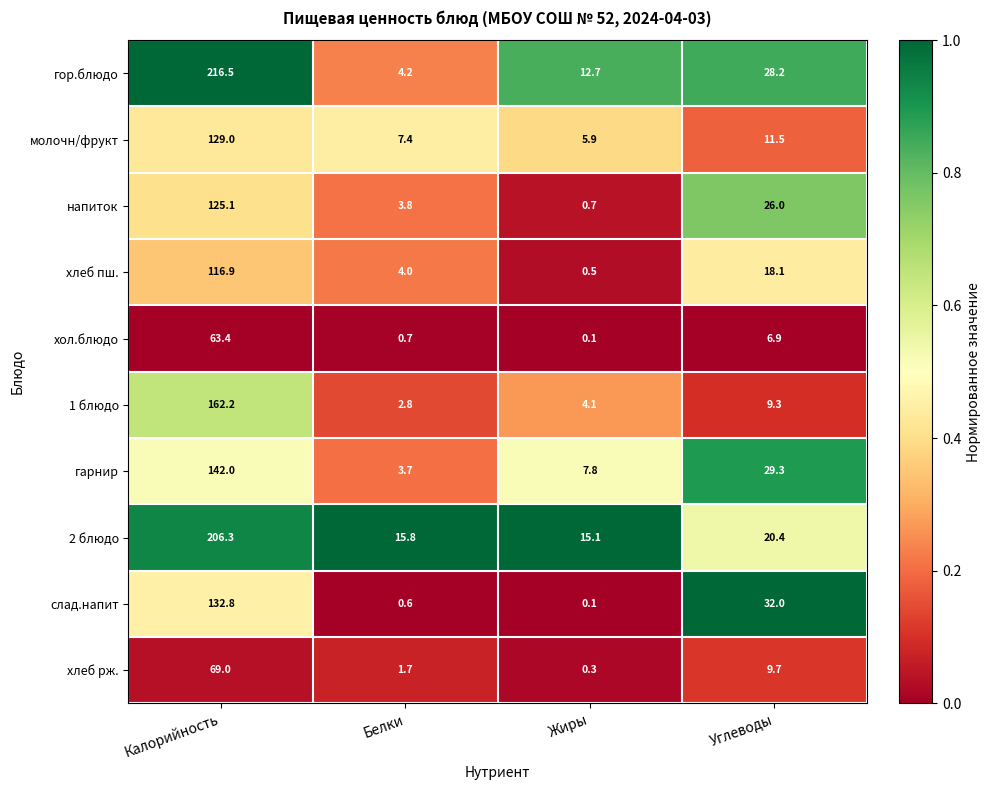

What is the spread (max minus min) of values at Жиры?

15.0